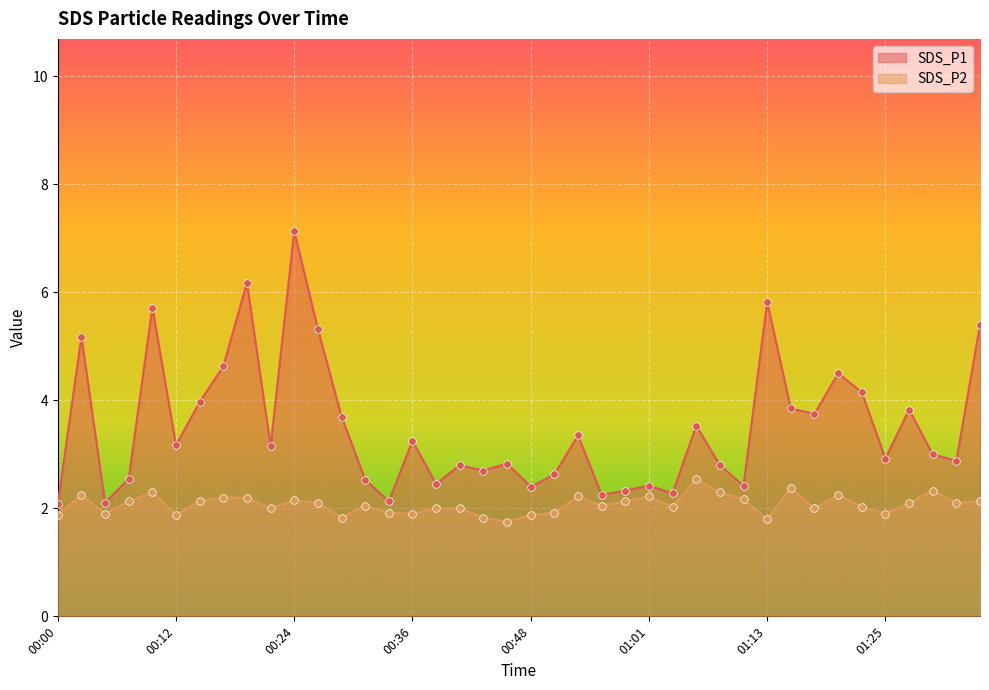

What are all the series names shown in the legend?

SDS_P1, SDS_P2